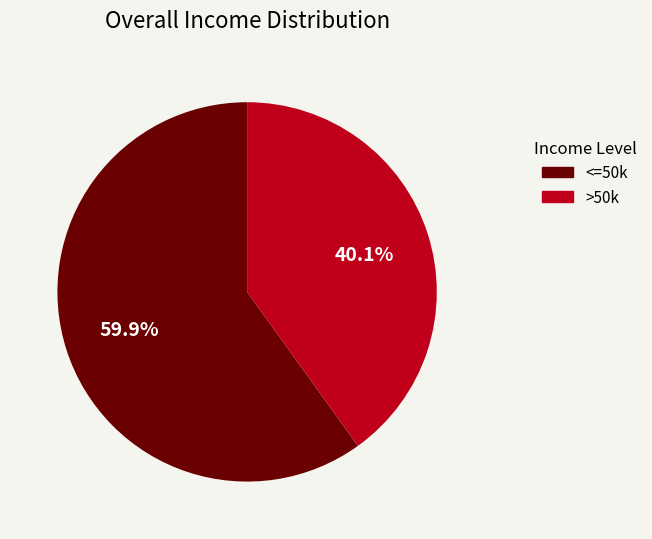

Which has a higher value, <=50k or >50k?

<=50k